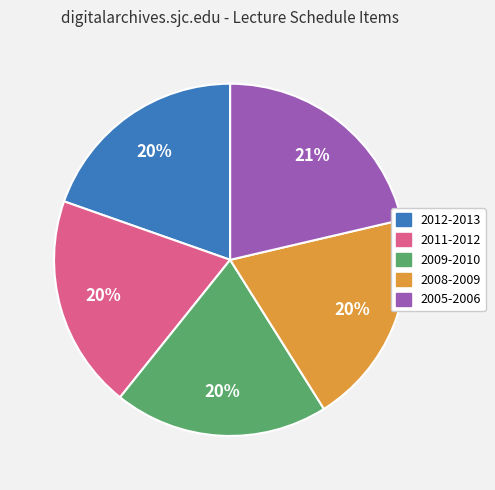

Is 2011-2012 the majority of the pie?

No